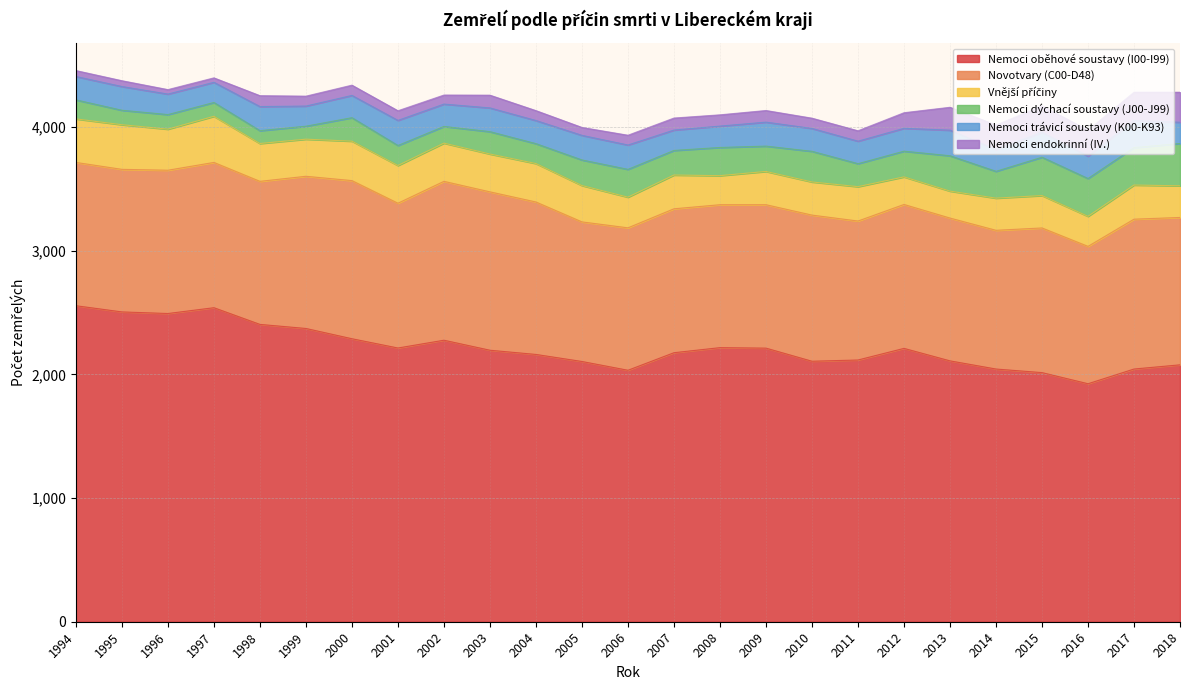

True or false: Nemoci oběhové soustavy (I00-I99) has a value of 2078 at 2018.

True